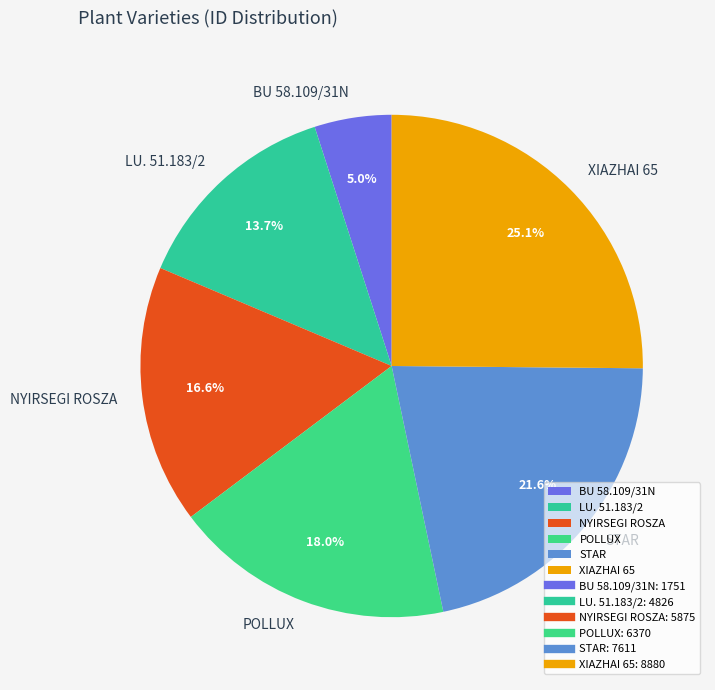

What is the ratio of the value at BU 58.109/31N to the value at LU. 51.183/2?

0.4